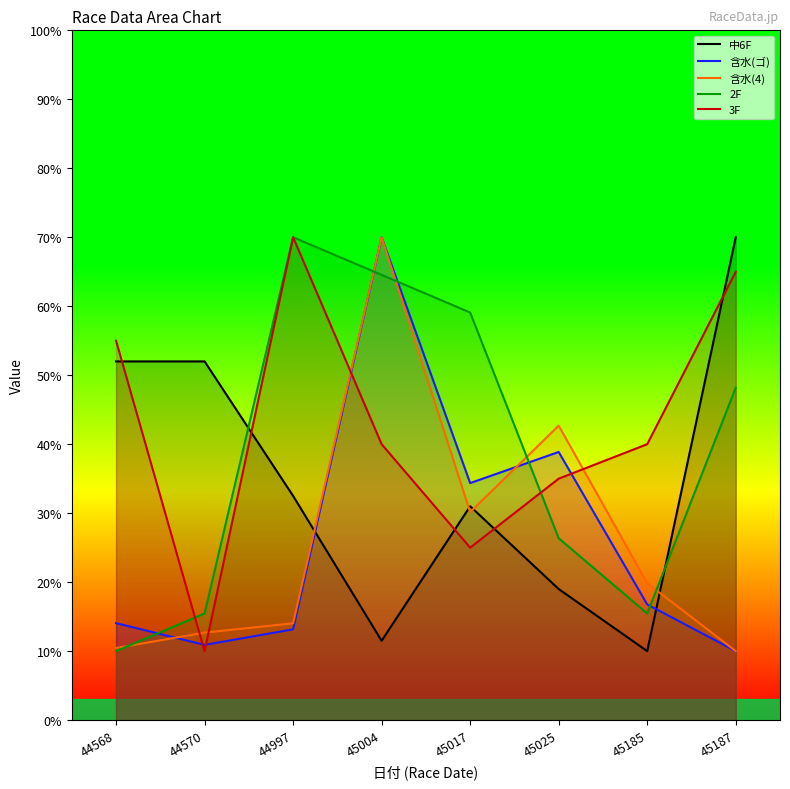

Rank the series by their maximum value, from highest to lowest.

中6F, 含水(ゴ), 含水(4), 2F, 3F